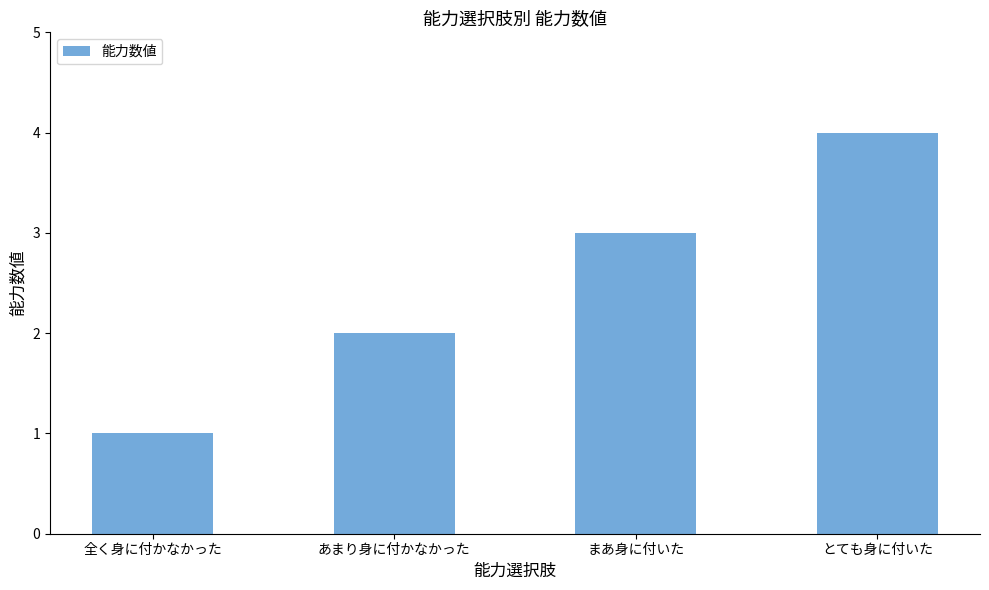

Which category has the lowest value across all series?

全く身に付かなかった